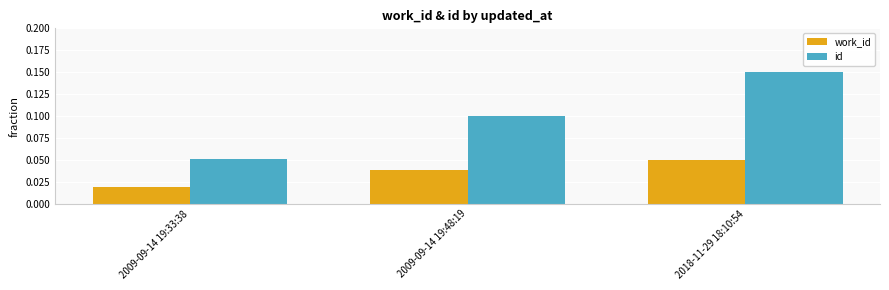

The value of id at 2009-09-14 19:48:19 is 0.0. True or false?

False